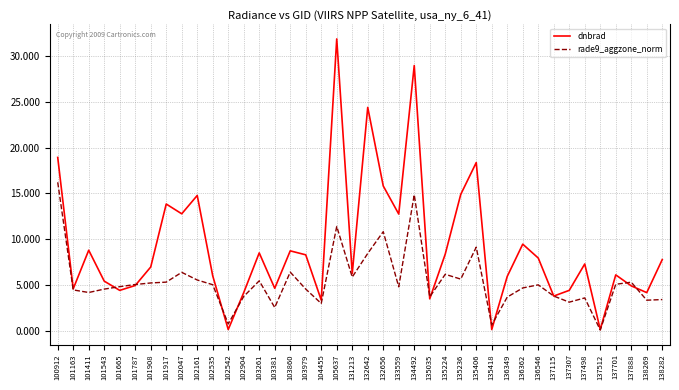

What are all the series names shown in the legend?

dnbrad, rade9_aggzone_norm